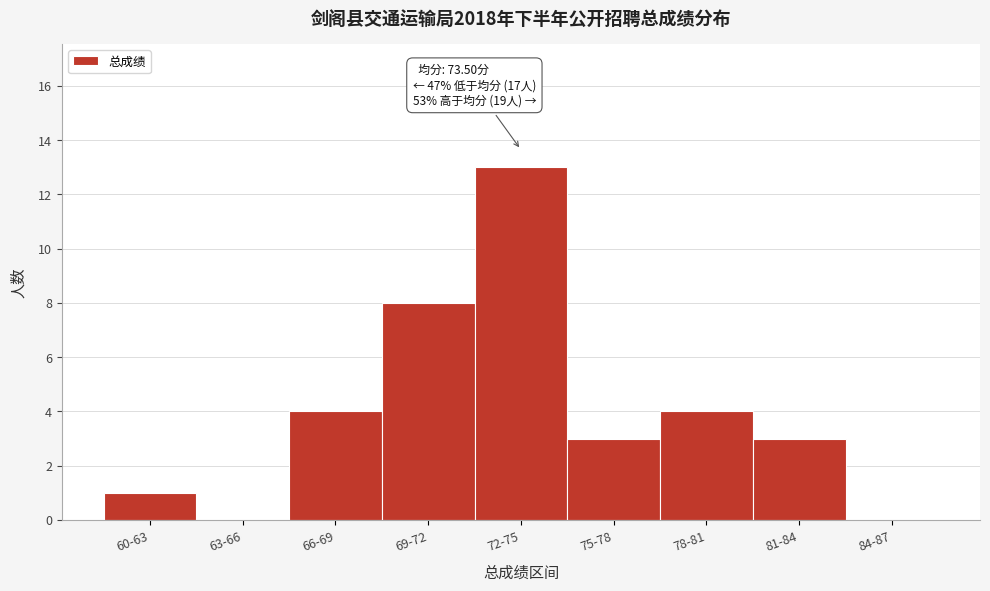

Reading right to left, what are all the values shown in this chart?

84-87=0	81-84=3	78-81=4	75-78=3	72-75=13	69-72=8	66-69=4	63-66=0	60-63=1